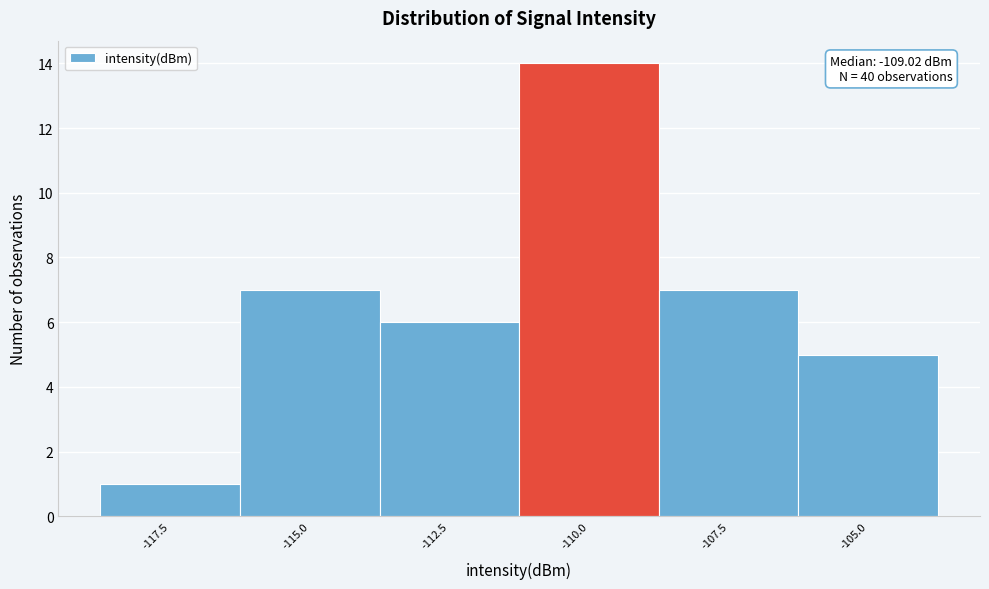

Reading left to right, extract all data points from this chart.

-117.5=1	-115.0=7	-112.5=6	-110.0=14	-107.5=7	-105.0=5